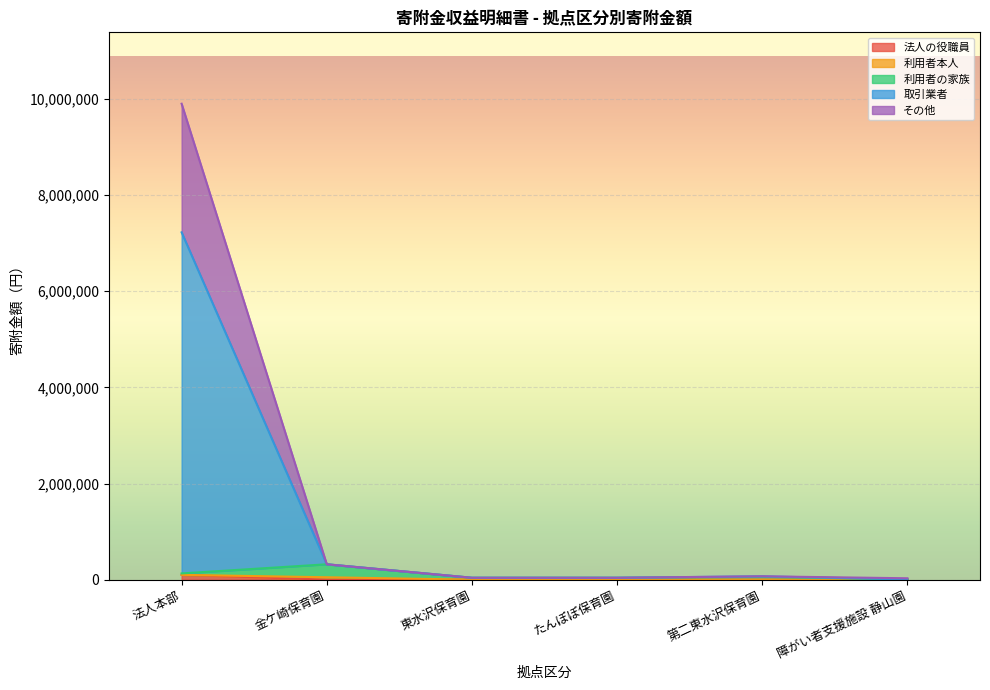

At which category is the sum across all series the highest?

法人本部